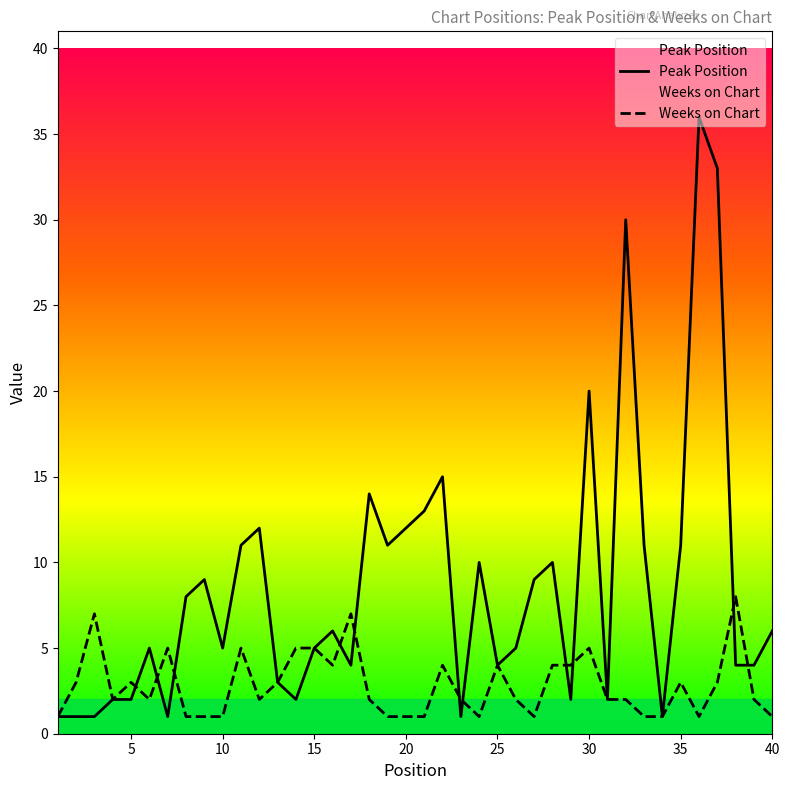

What is the lowest value of the Peak Position series?

1